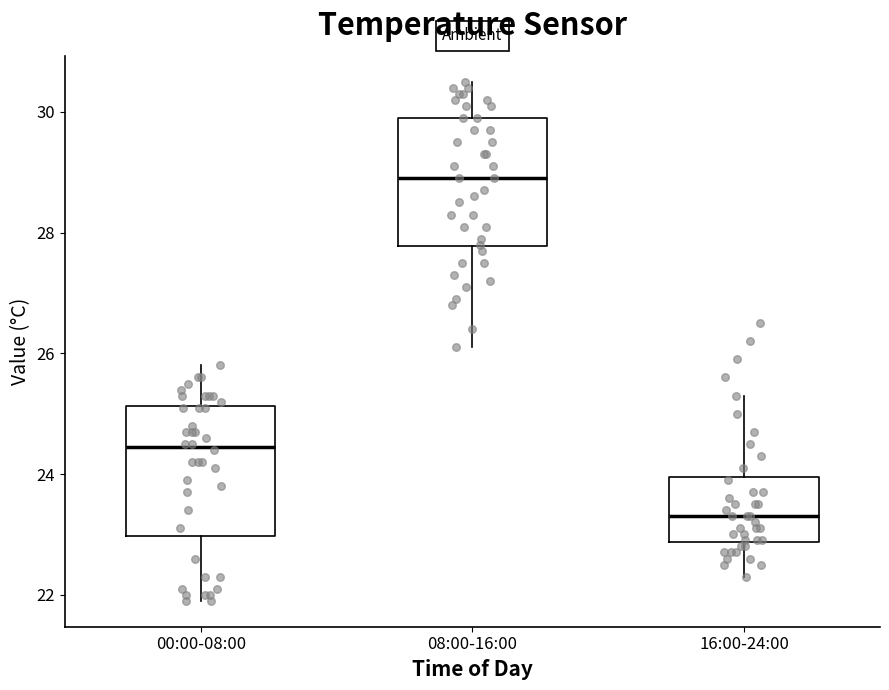

Reading left to right, read every box against the y-axis: the position of its median line, the range the box covers, and the ends of its whiskers. The values are not printed on the chart, so give them approximately, as read against the axis.

00:00-08:00: median 24.4, box 23.0 to 25.2, whiskers 22.0 to 25.8
08:00-16:00: median 29.0, box 27.8 to 30.0, whiskers 26.2 to 30.6
16:00-24:00: median 23.4, box 22.8 to 24.0, whiskers 22.4 to 25.4